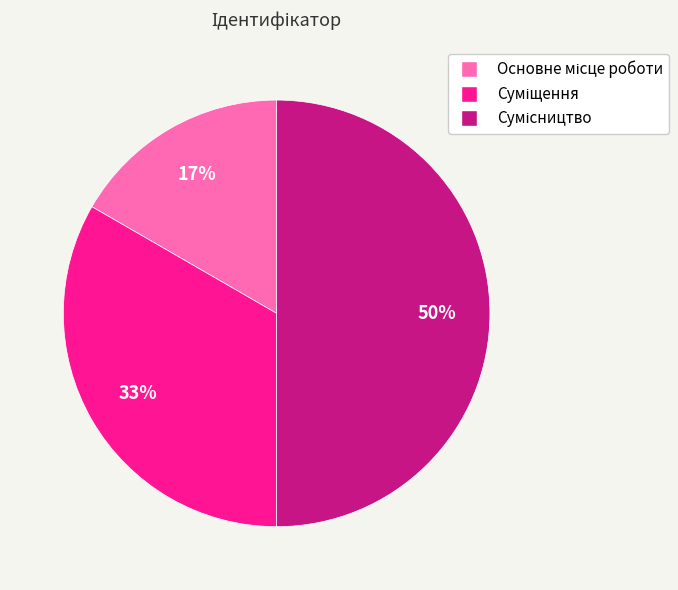

To the nearest percent, what is the average slice percentage?

33%